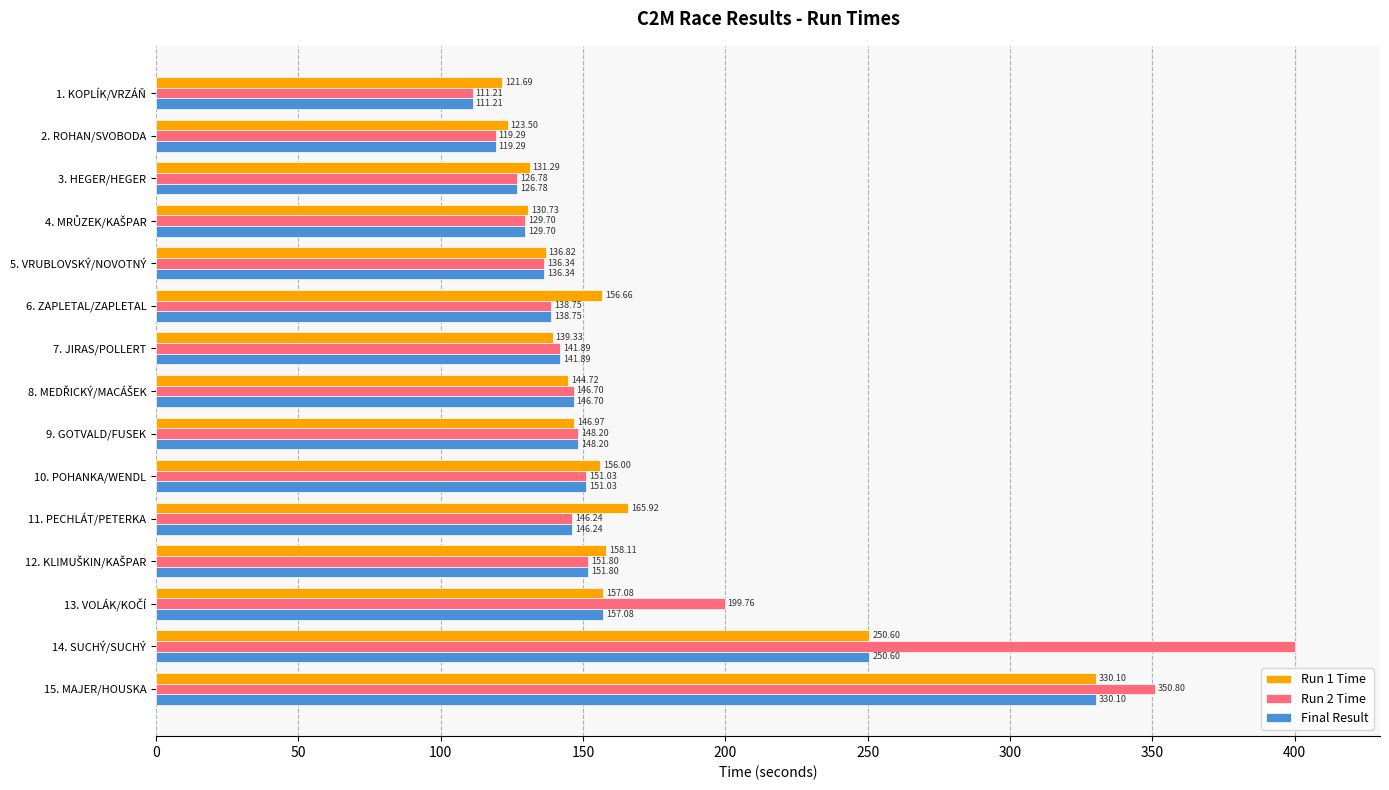

What is the spread (max minus min) of values at 9. GOTVALD/FUSEK?

1.2